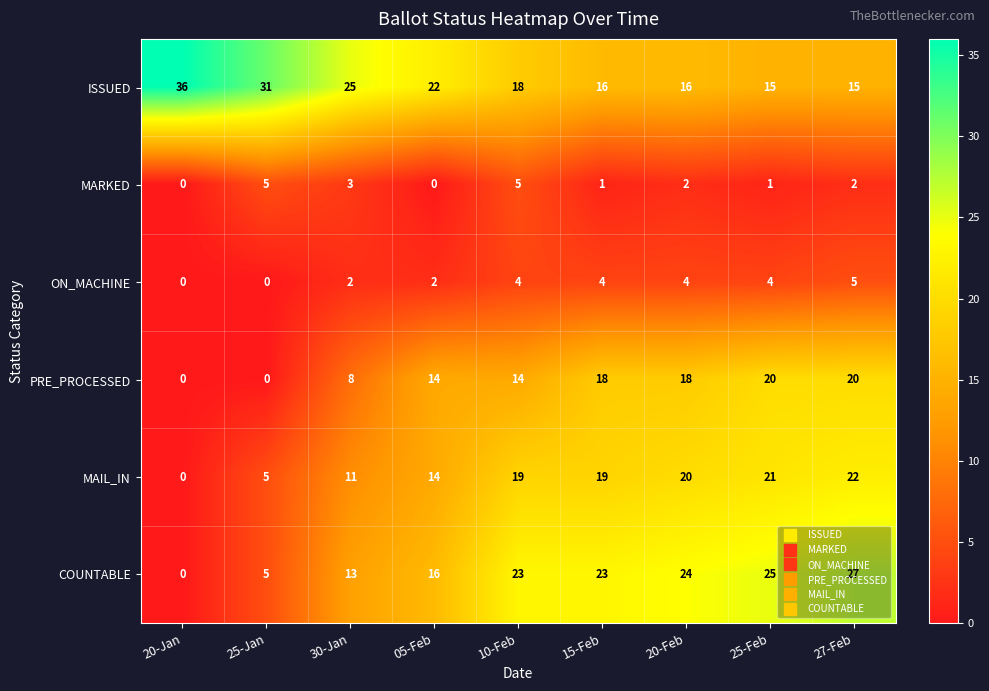

Rank the series at 30-Jan from lowest to highest value.

ON_MACHINE, MARKED, PRE_PROCESSED, MAIL_IN, COUNTABLE, ISSUED